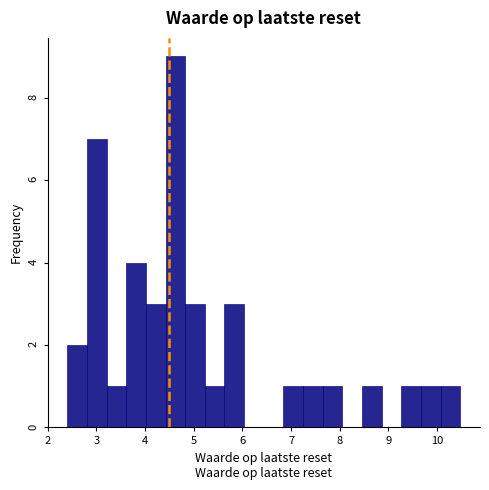

How tall is the bar that spans 3.2 to 3.6 on the x-axis? Neither the bar edges nor the heights are printed on the chart, so give them approximately, as read against the axes.

1